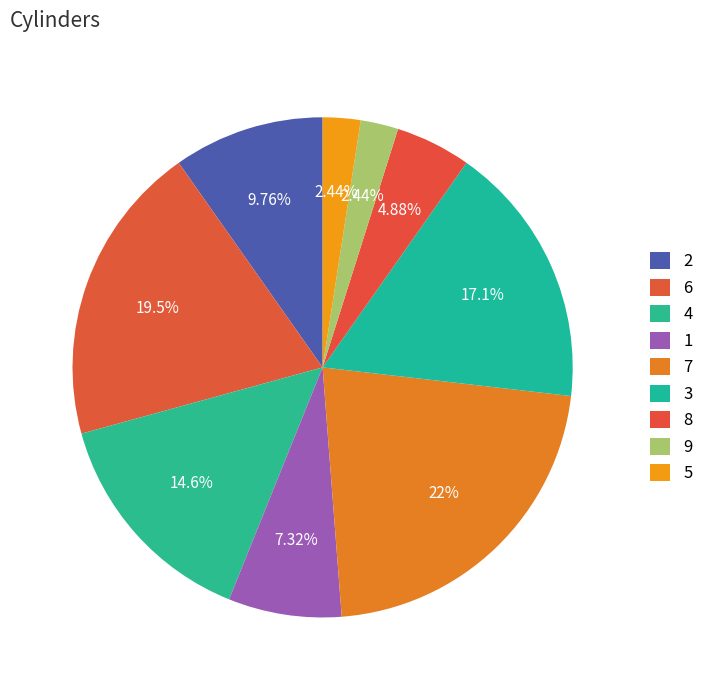

To the nearest percent, what is the difference between the 4 and 7 slice percentages?

7%